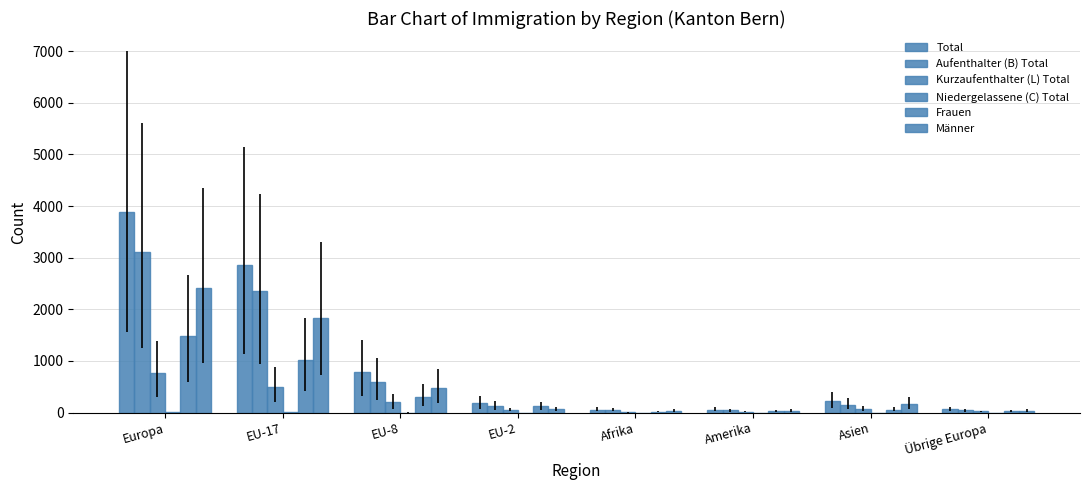

Are the bars horizontal?

No